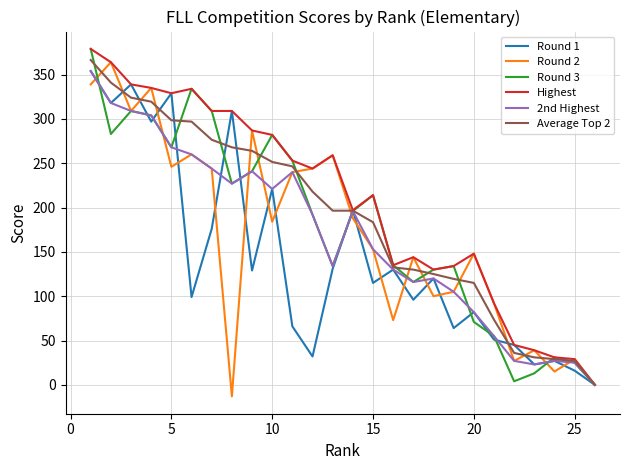

How many lines are shown in the chart?

6